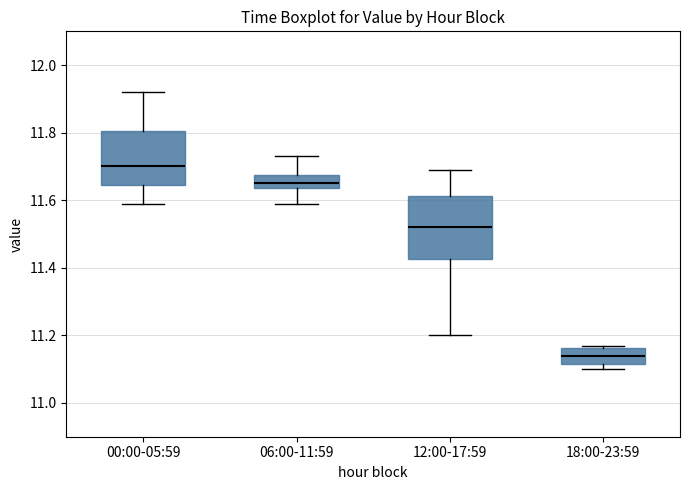

Where is the upper edge of the box for 00:00-05:59 on the y-axis? The values are not printed on the chart, so give them approximately, as read against the axis.

11.80